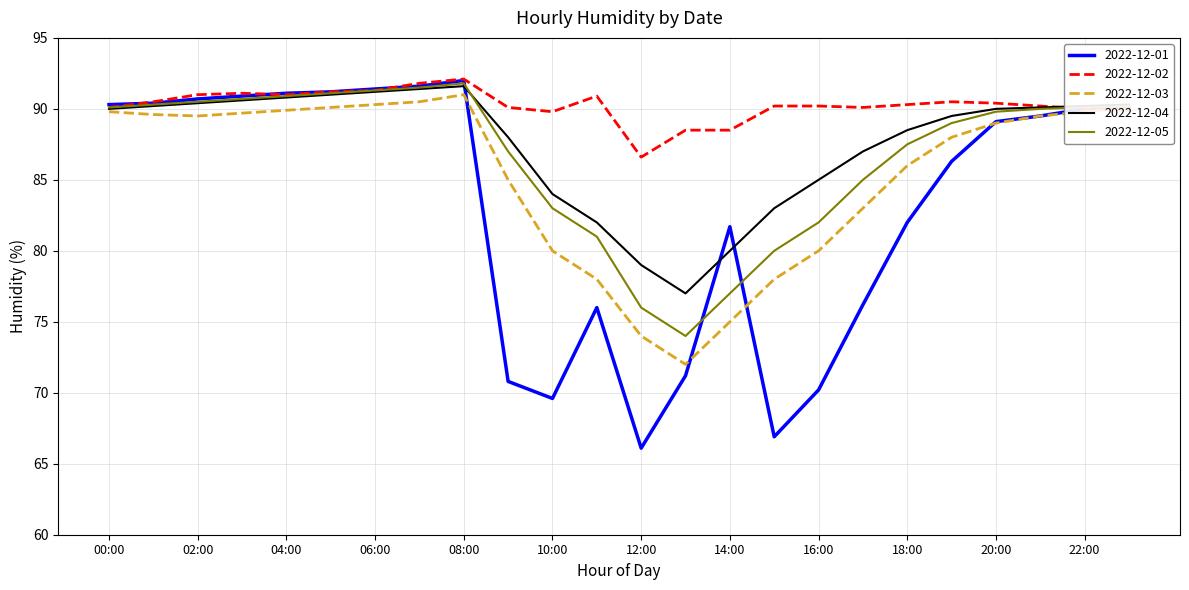

What is the smallest value displayed?

66.1